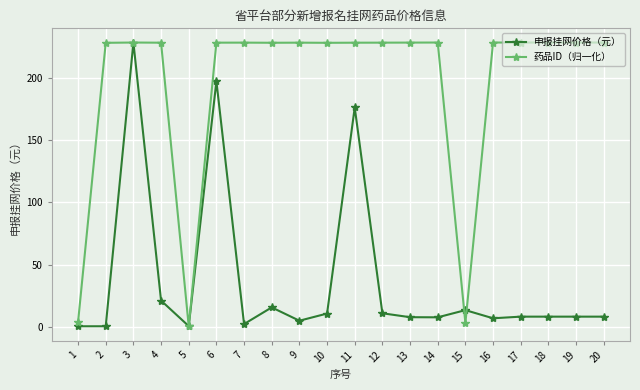

At how many categories does at least one series exceed 125?

17